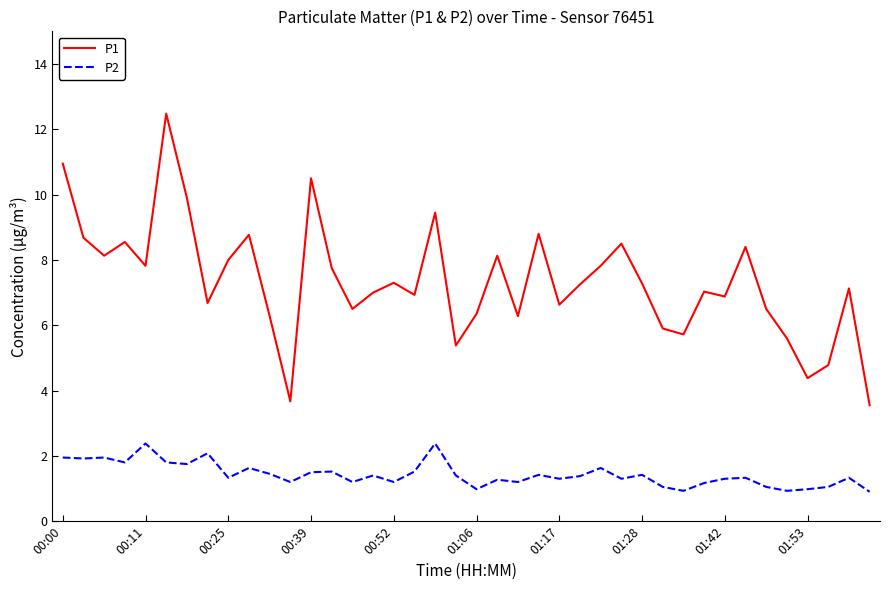

List the series in order of their peak value, highest first.

P1, P2